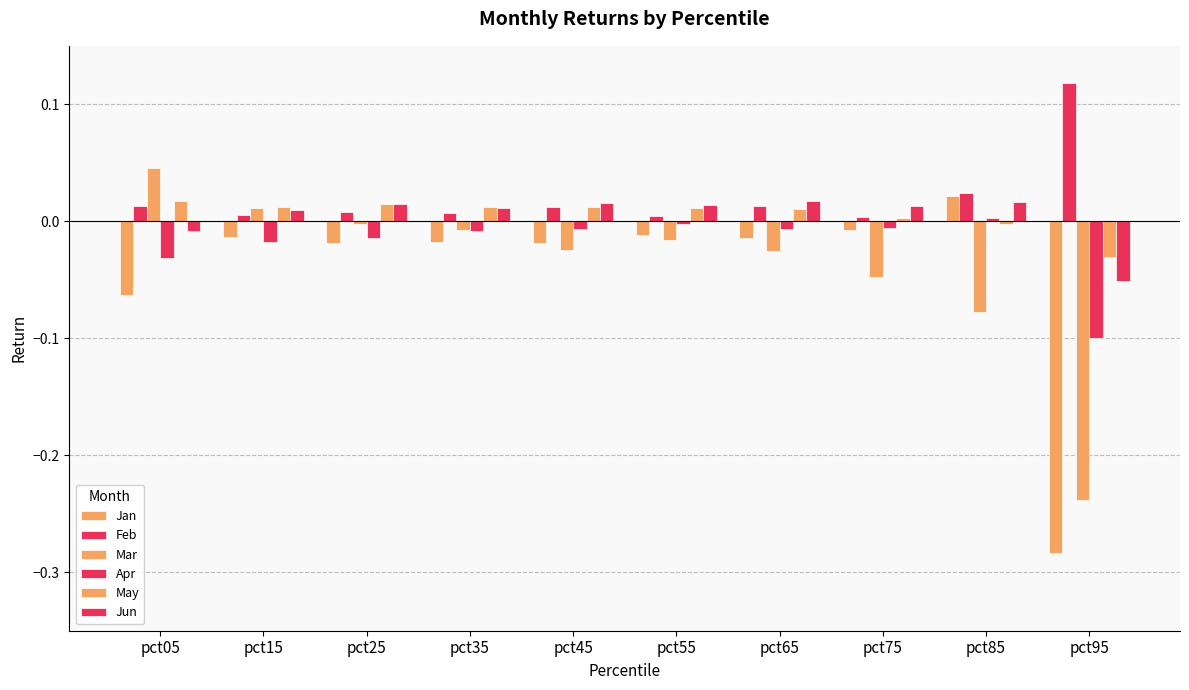

What is the sum of all Jun values?

0.1